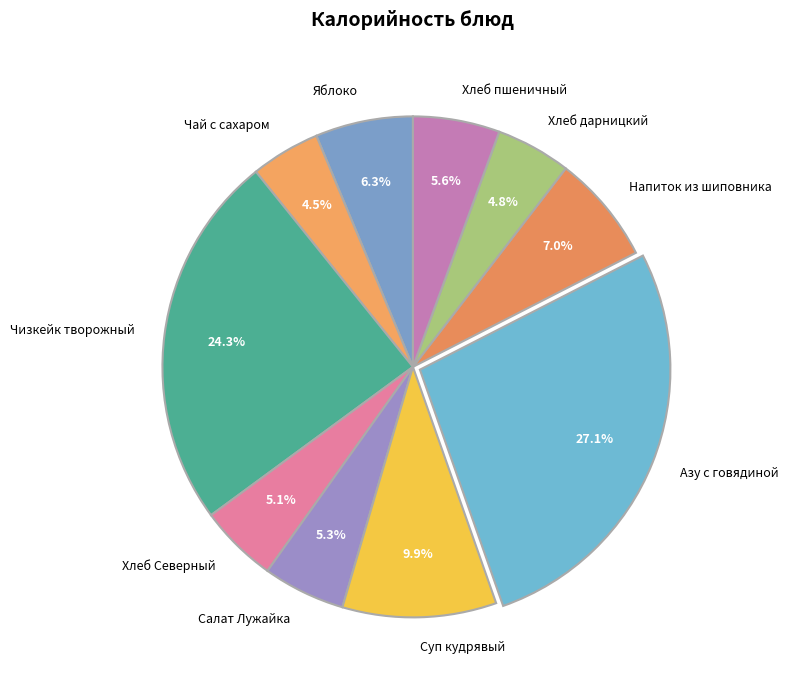

Which category has the biggest portion of the pie?

Азу с говядиной